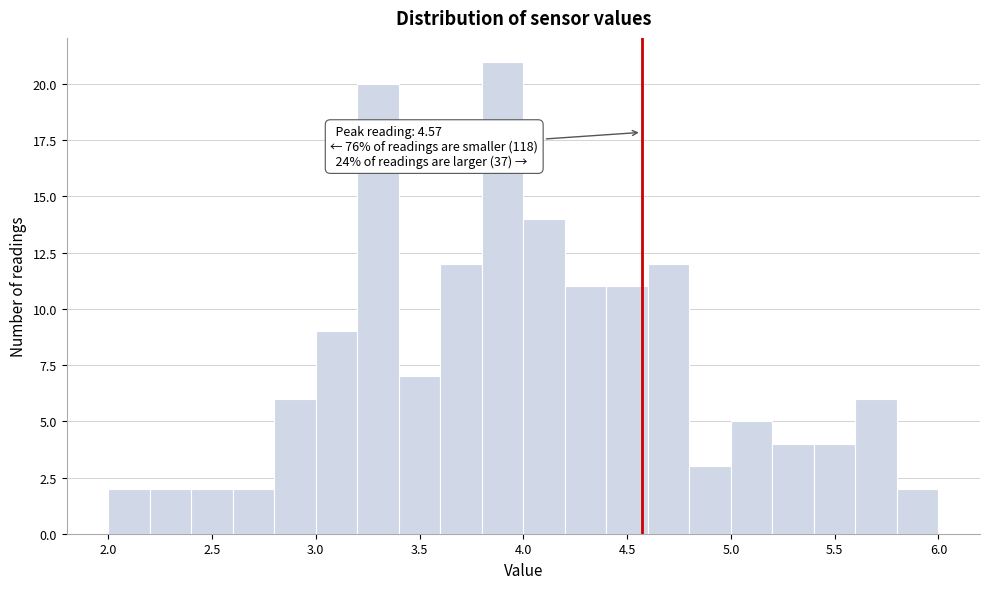

Over which range of the x-axis is the bar tallest?

3.8 to 4.0